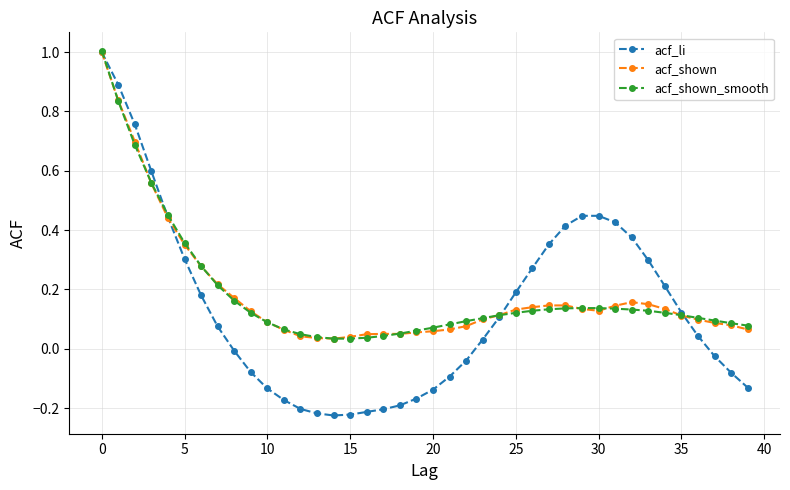

True or false: acf_shown_smooth and acf_shown cross at least once.

True